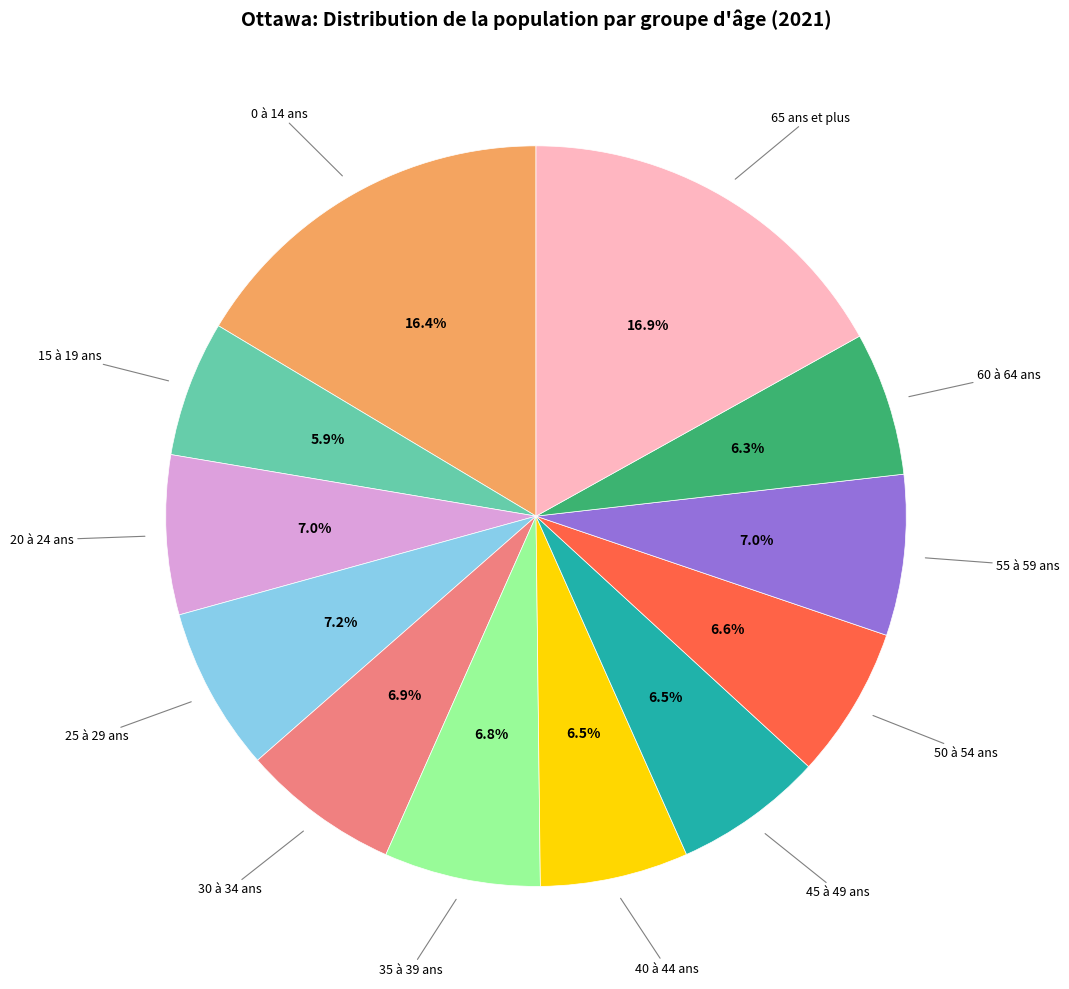

Does any single category account for the majority?

No